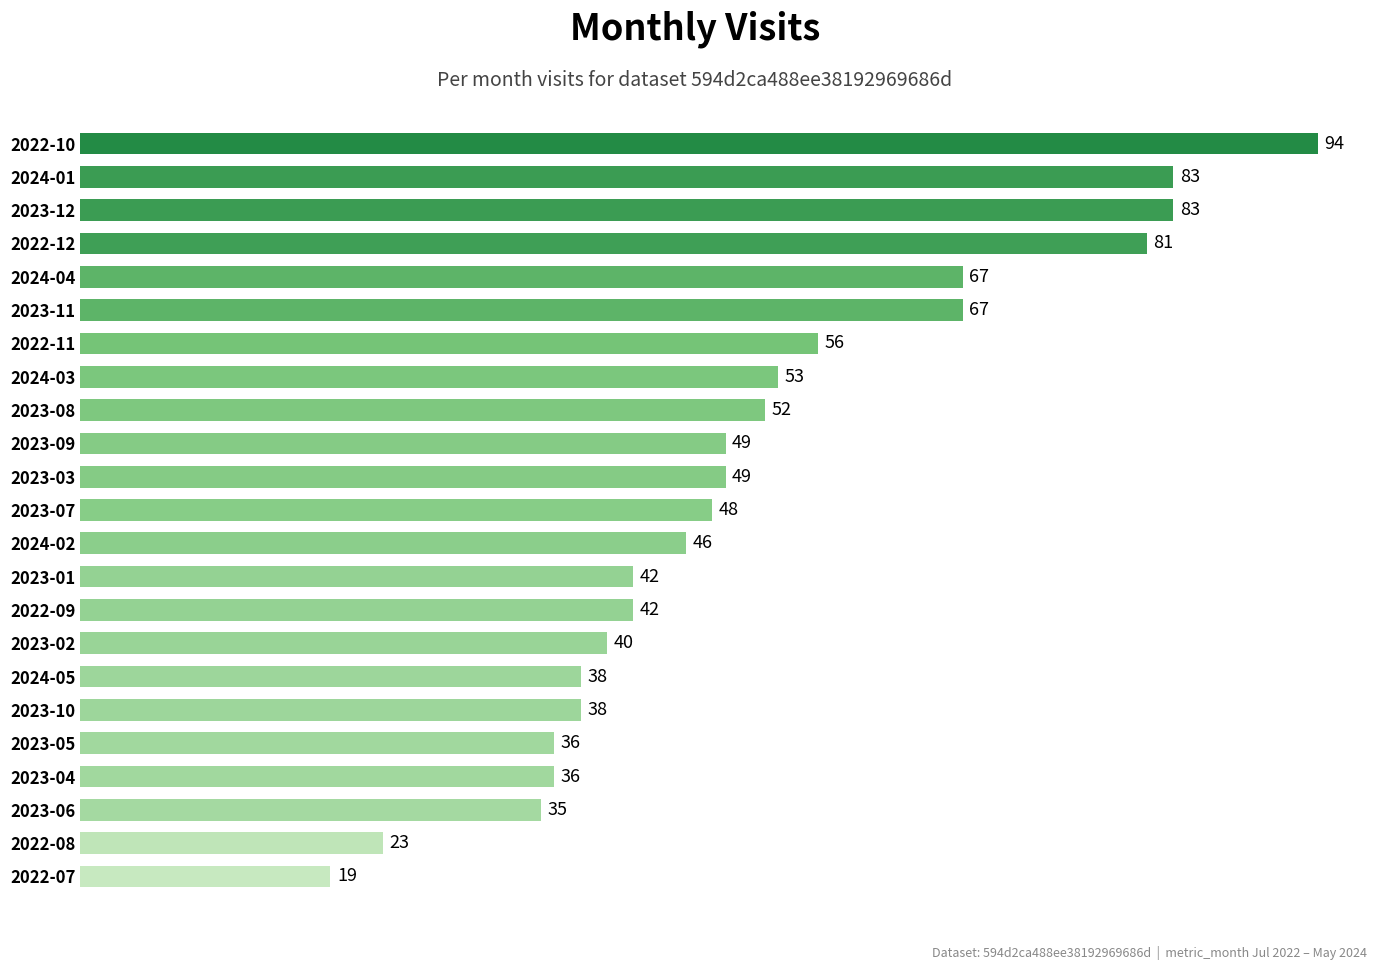

What is the sum of the values at 2022-09 and 2023-05?

78